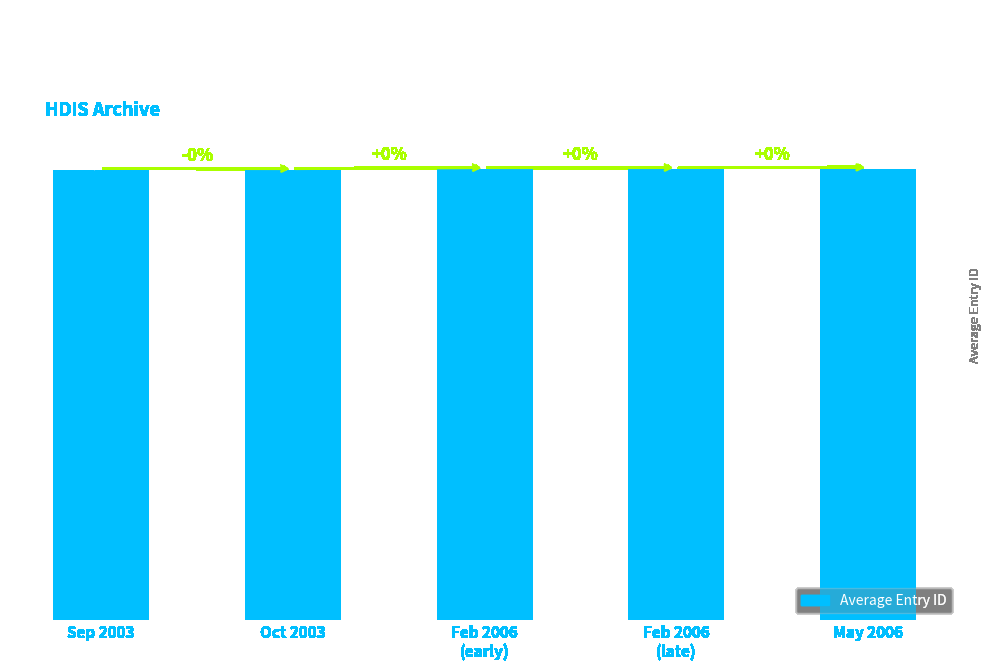

List the labels in order of value, smallest first.

Oct 2003, Sep 2003, Feb 2006
(early), Feb 2006
(late), May 2006